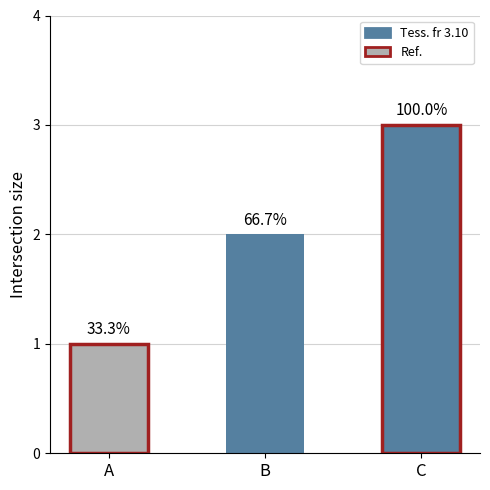

Read the value at B.

2